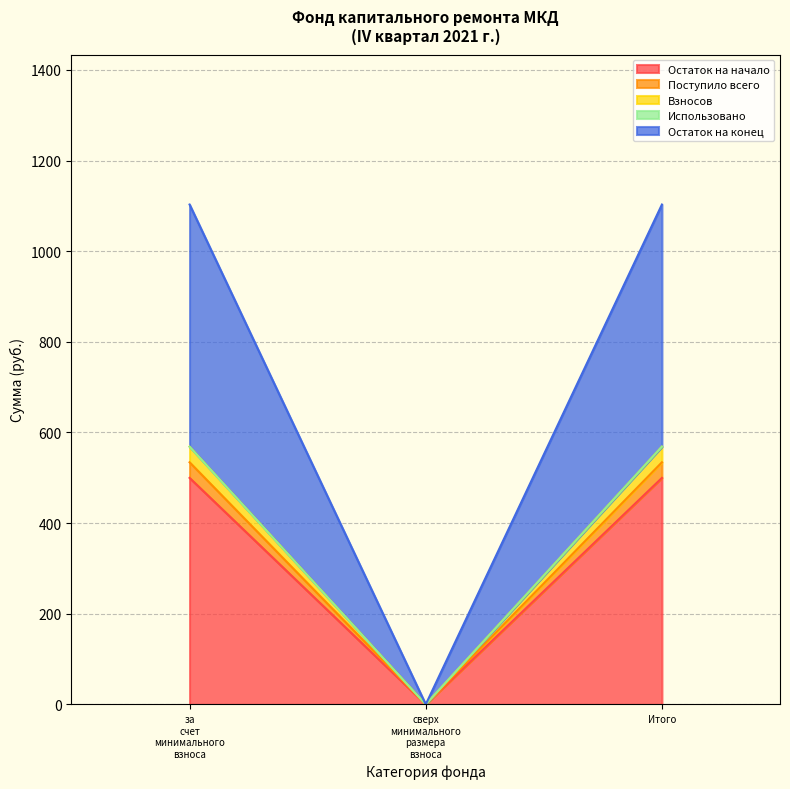

At which category does the chart reach its minimum across all series?

сверх минимального размера взноса